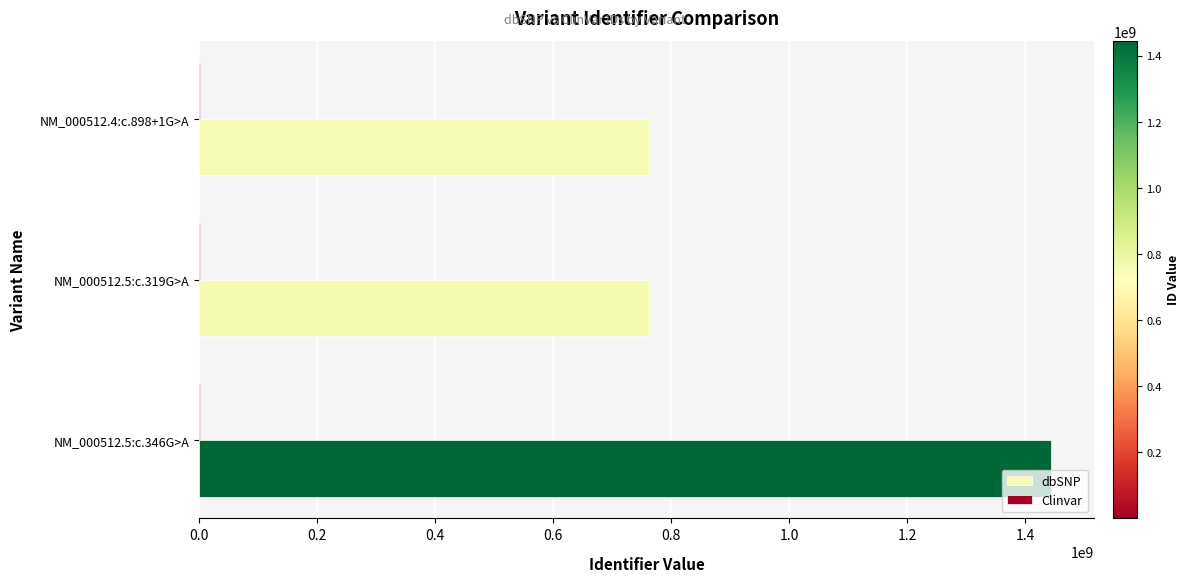

Which category has the highest value across all series?

NM_000512.5:c.346G>A